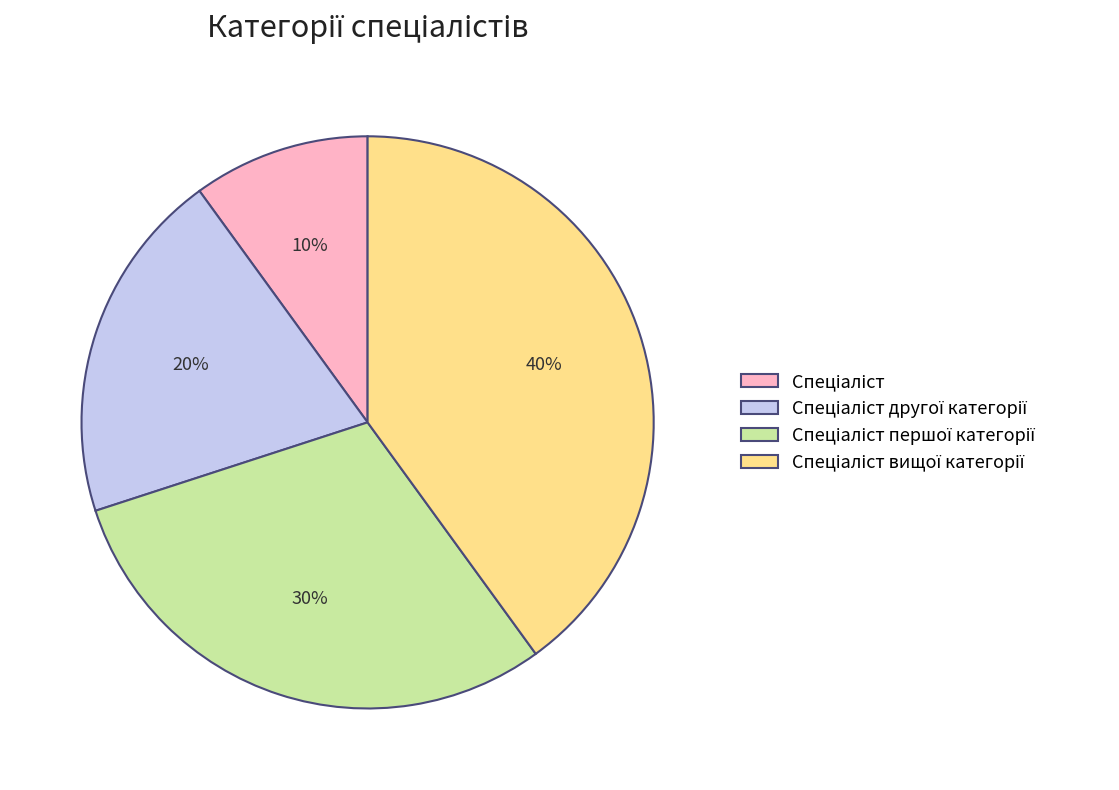

Is there a majority slice in this chart?

No